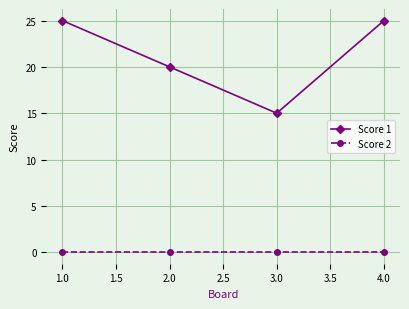

How many data points does each series have?

4